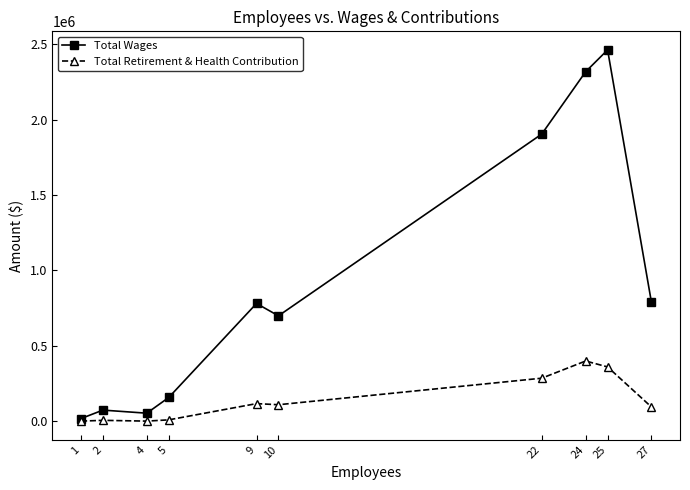

True or false: Total Retirement & Health Contribution has a value of 128625 at 24.

False